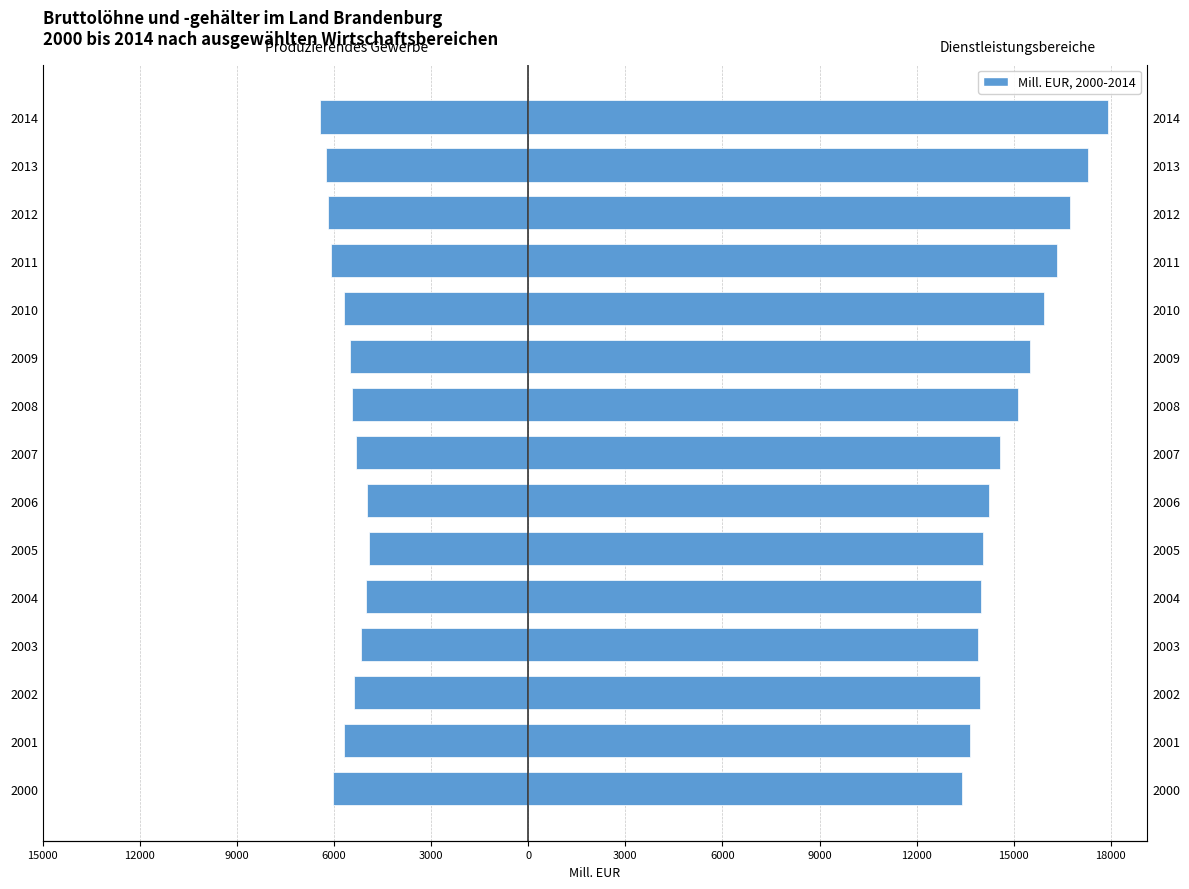

Which series has the largest total across all categories?

Dienstleistungsbereiche